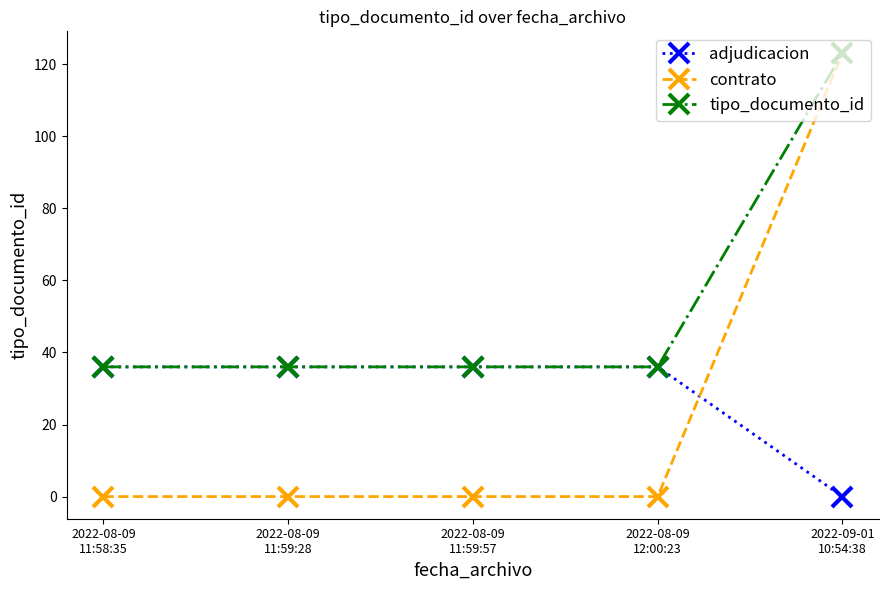

Reading left to right, list all the values displayed in this chart.

adjudicacion: 36	36	36	36	0
contrato: 0	0	0	0	123
tipo_documento_id: 36	36	36	36	123